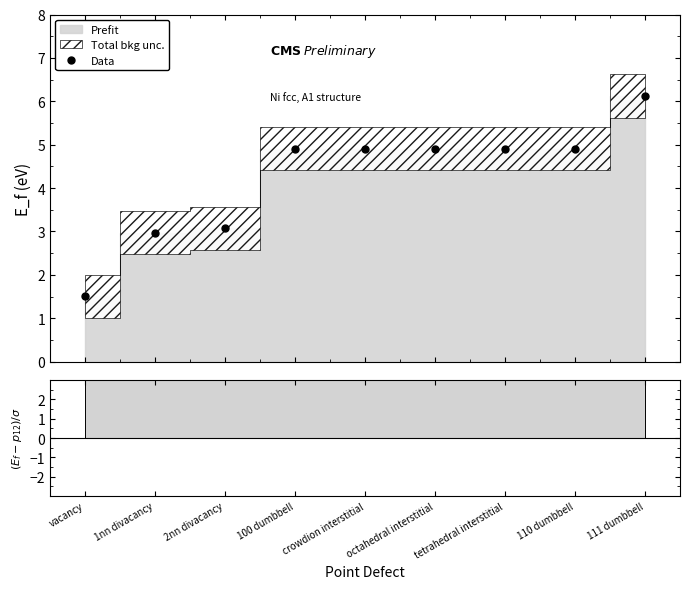

What is the change in value from 100 dumbbell to 111 dumbbell?

+1.2